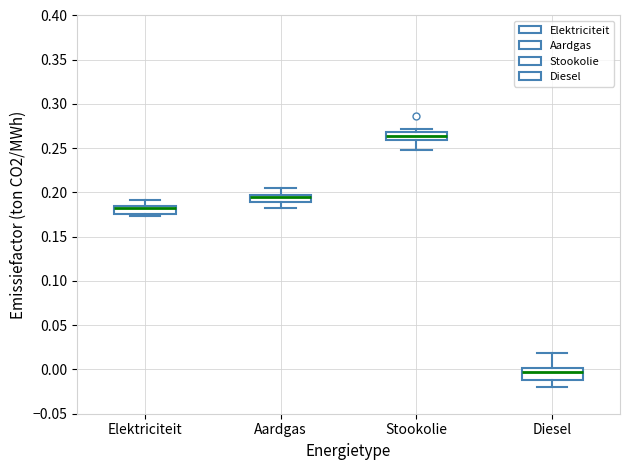

Which box's median line is the highest?

Stookolie